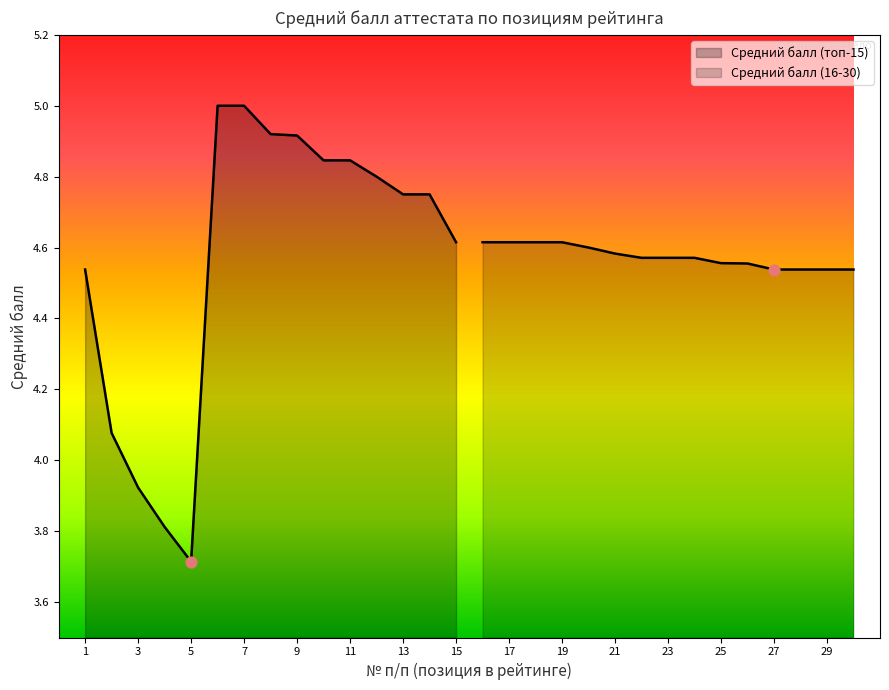

Is the value of Средний балл (16-30) at 5 greater than the value of Средний балл (топ-15) at 12?

No